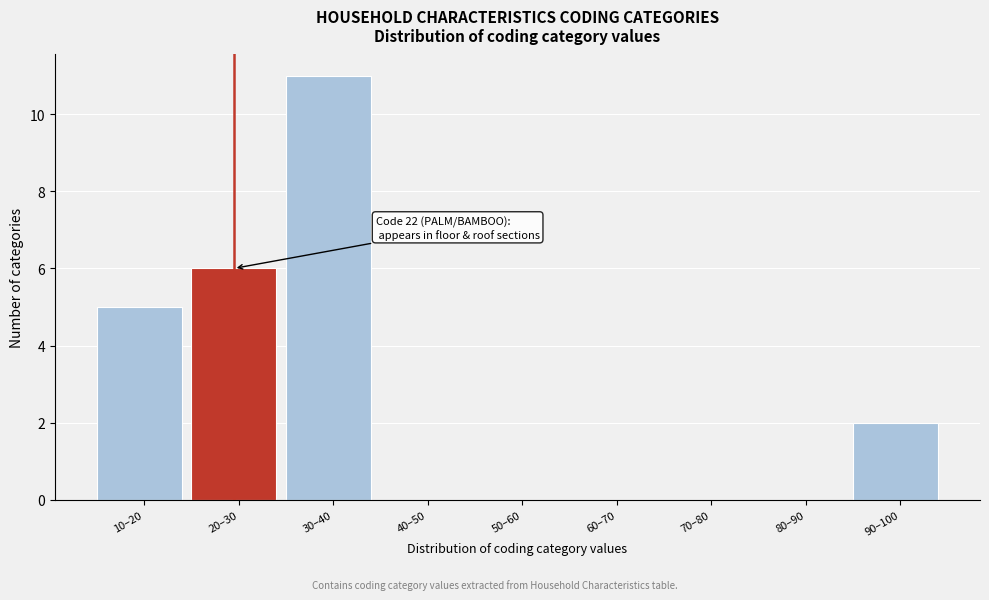

Reading left to right, extract all data points from this chart.

10–20=5	20–30=6	30–40=11	40–50=0	50–60=0	60–70=0	70–80=0	80–90=0	90–100=2